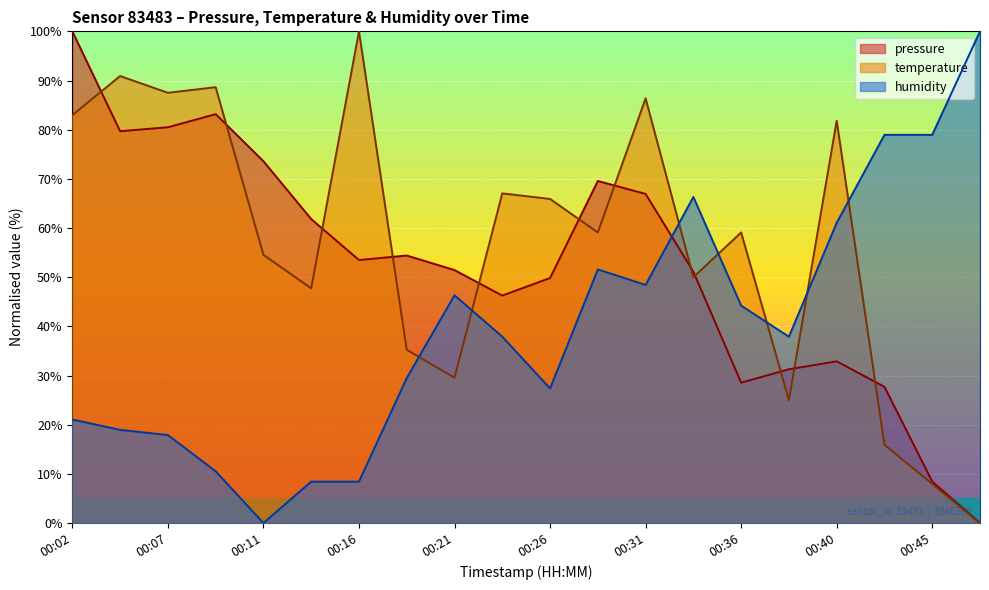

Reading right to left, extract all data points from this chart.

pressure: 0.0	8.4	27.7	32.9	31.3	28.5	51.1	66.9	69.6	49.8	46.3	51.4	54.4	53.5	61.8	73.6	83.2	80.5	79.7	100.0
temperature: 0.0	8.0	15.9	81.8	25.0	59.1	50.0	86.4	59.1	65.9	67.0	29.5	35.2	100.0	47.7	54.5	88.6	87.5	90.9	83.0
humidity: 100.0	78.9	78.9	61.1	37.9	44.2	66.3	48.4	51.6	27.4	37.9	46.3	29.5	8.4	8.4	0.0	10.5	17.9	18.9	21.1